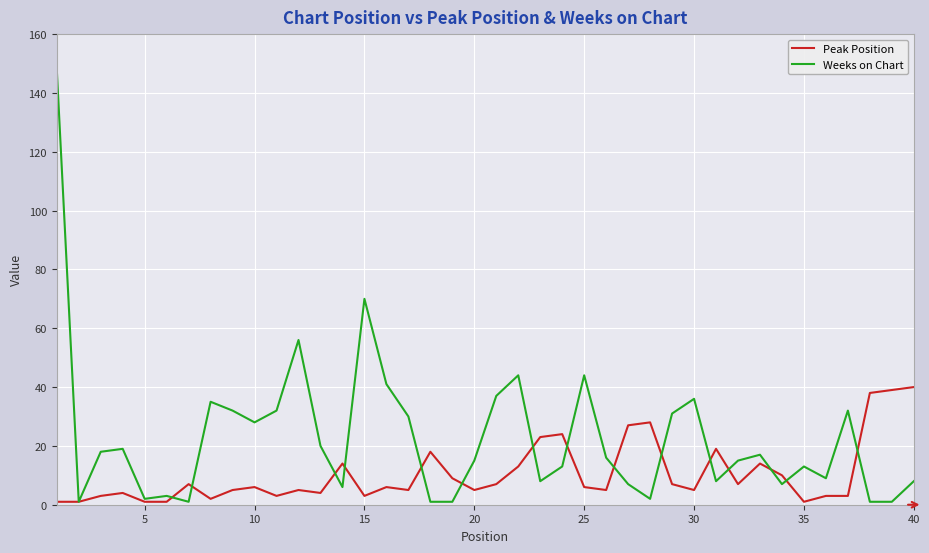

Which series has the widest spread of values?

Weeks on Chart